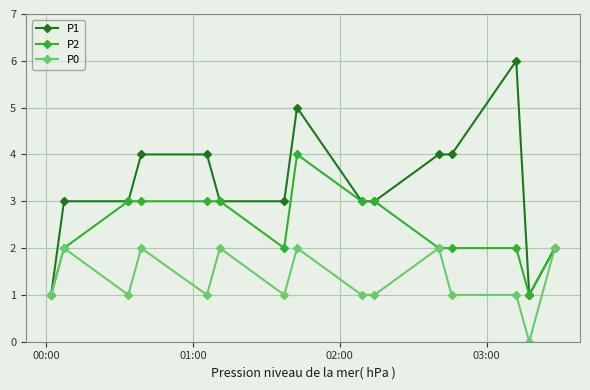

What is the maximum value shown in the chart?

6